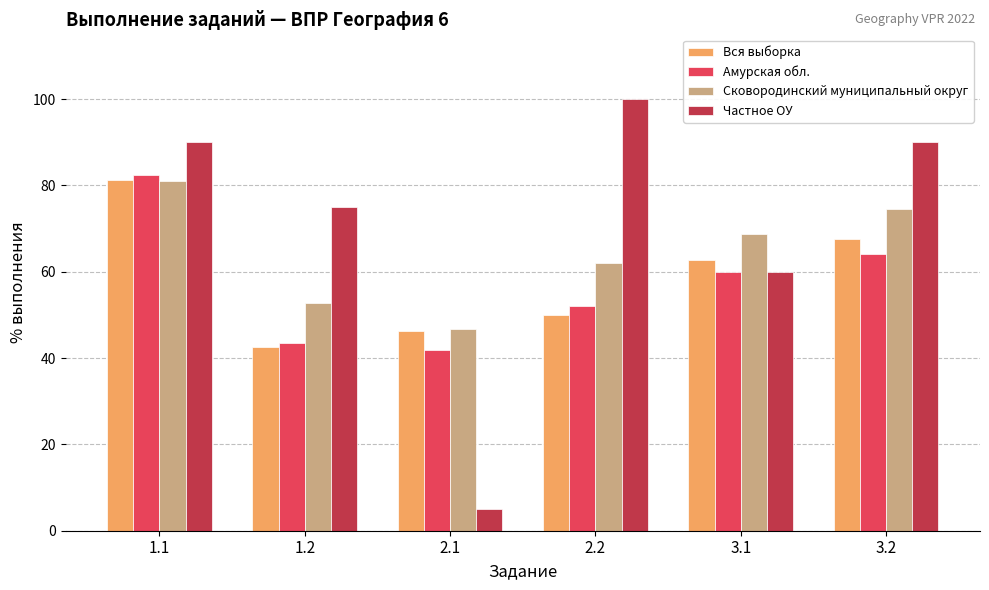

How many data points in Амурская обл. are above 59?

3